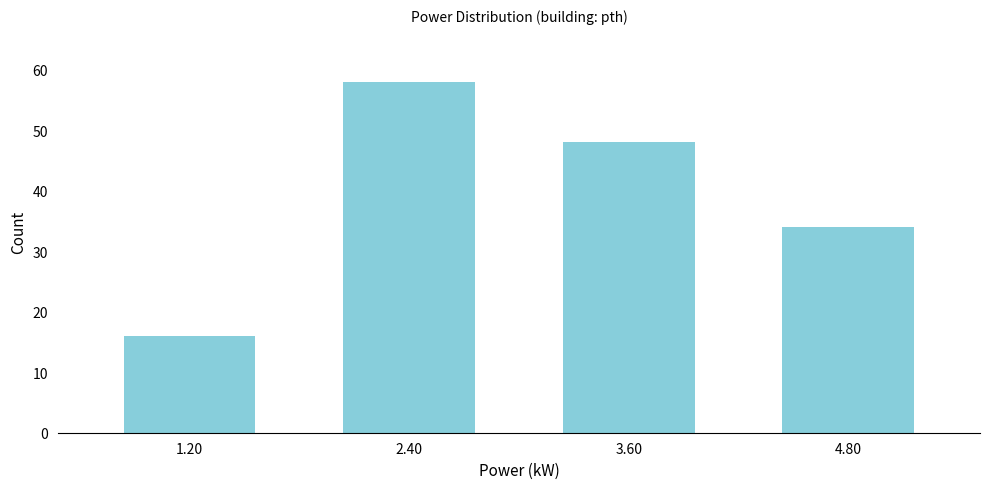

Reading right to left, extract all data points from this chart.

4.80=34	3.60=48	2.40=58	1.20=16